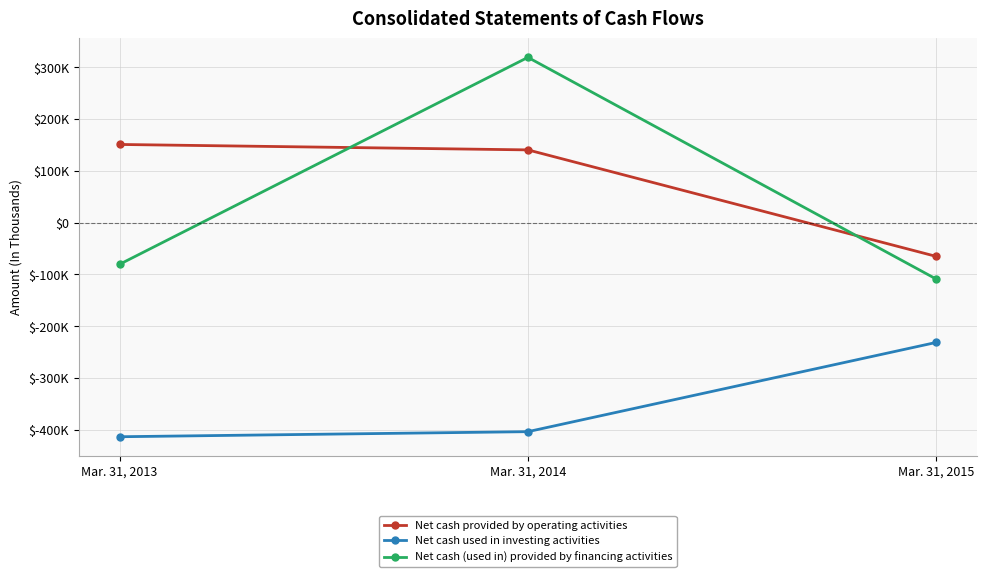

Rank the categories by Net cash provided by operating activities value from highest to lowest.

Mar. 31, 2013, Mar. 31, 2014, Mar. 31, 2015